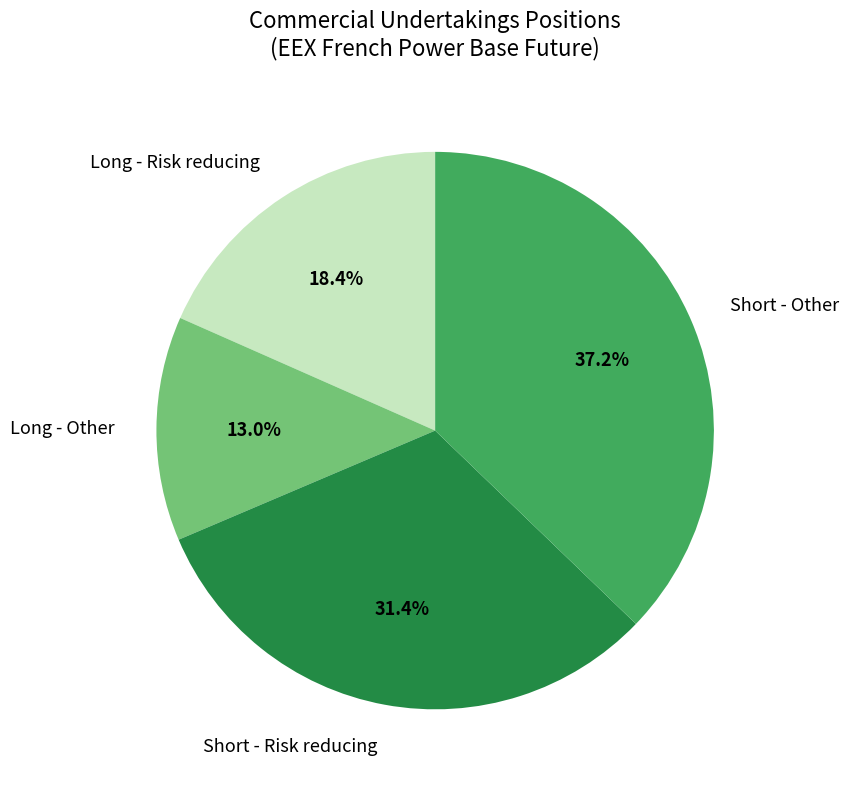

To the nearest percent, what is the difference between the largest and smallest slice percentages?

24%